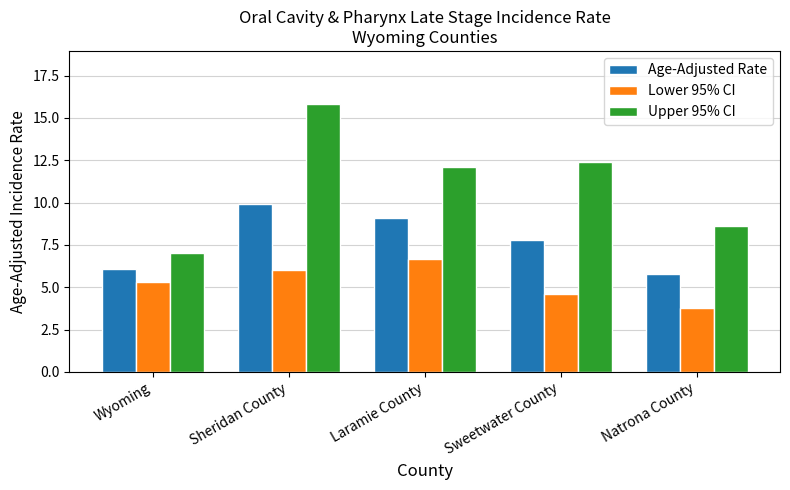

What is the average value of the Age-Adjusted Rate series?

7.7